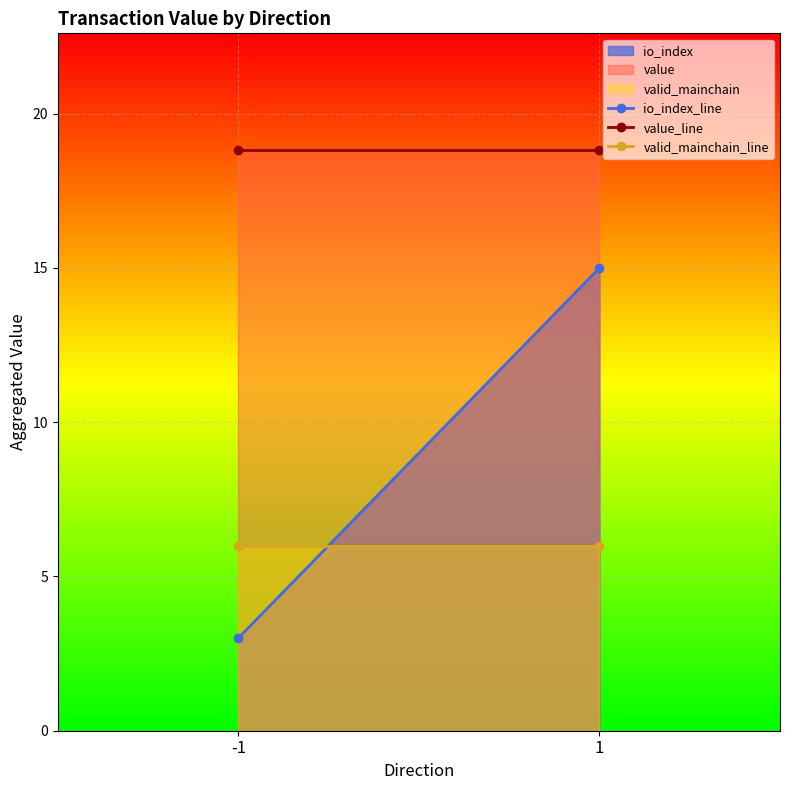

Is it true that io_index_line equals 9.4 at 1?

False